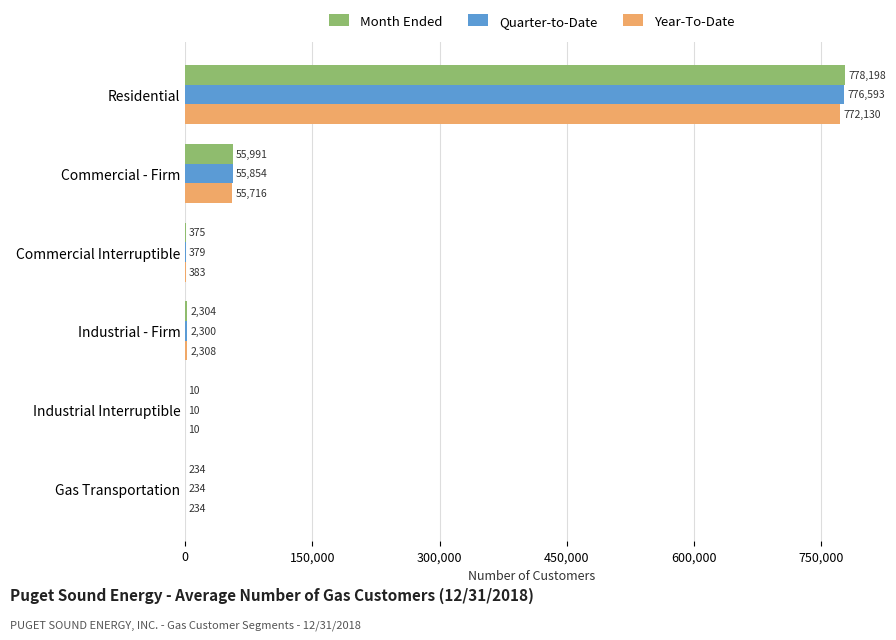

What is the approximate value of Month Ended at Gas Transportation?

234